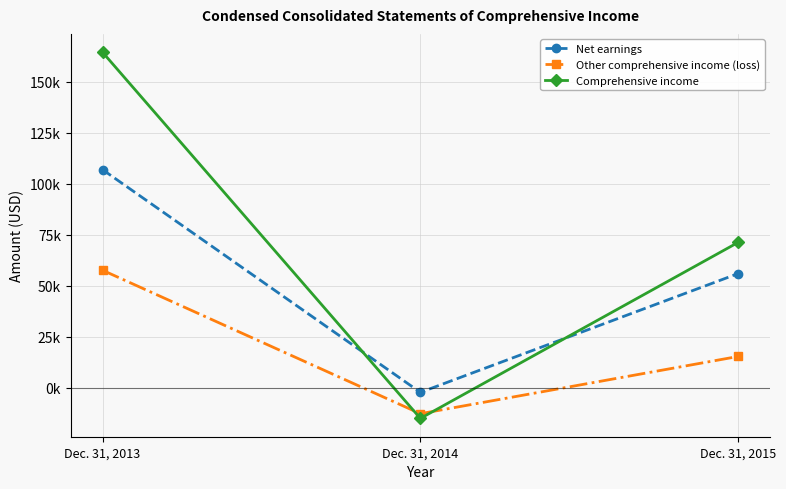

True or false: Other comprehensive income (loss) has a value of 15315 at Dec. 31, 2015.

True